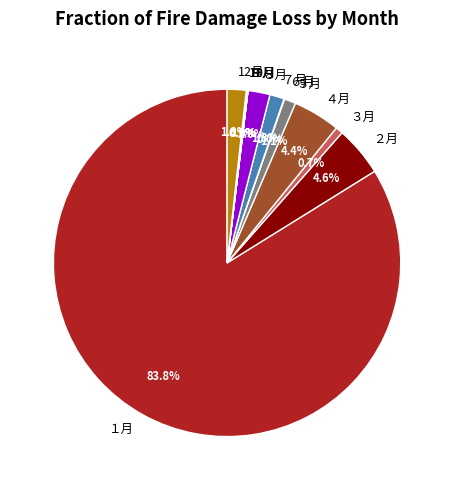

To the nearest percent, what is the average slice percentage?

8%